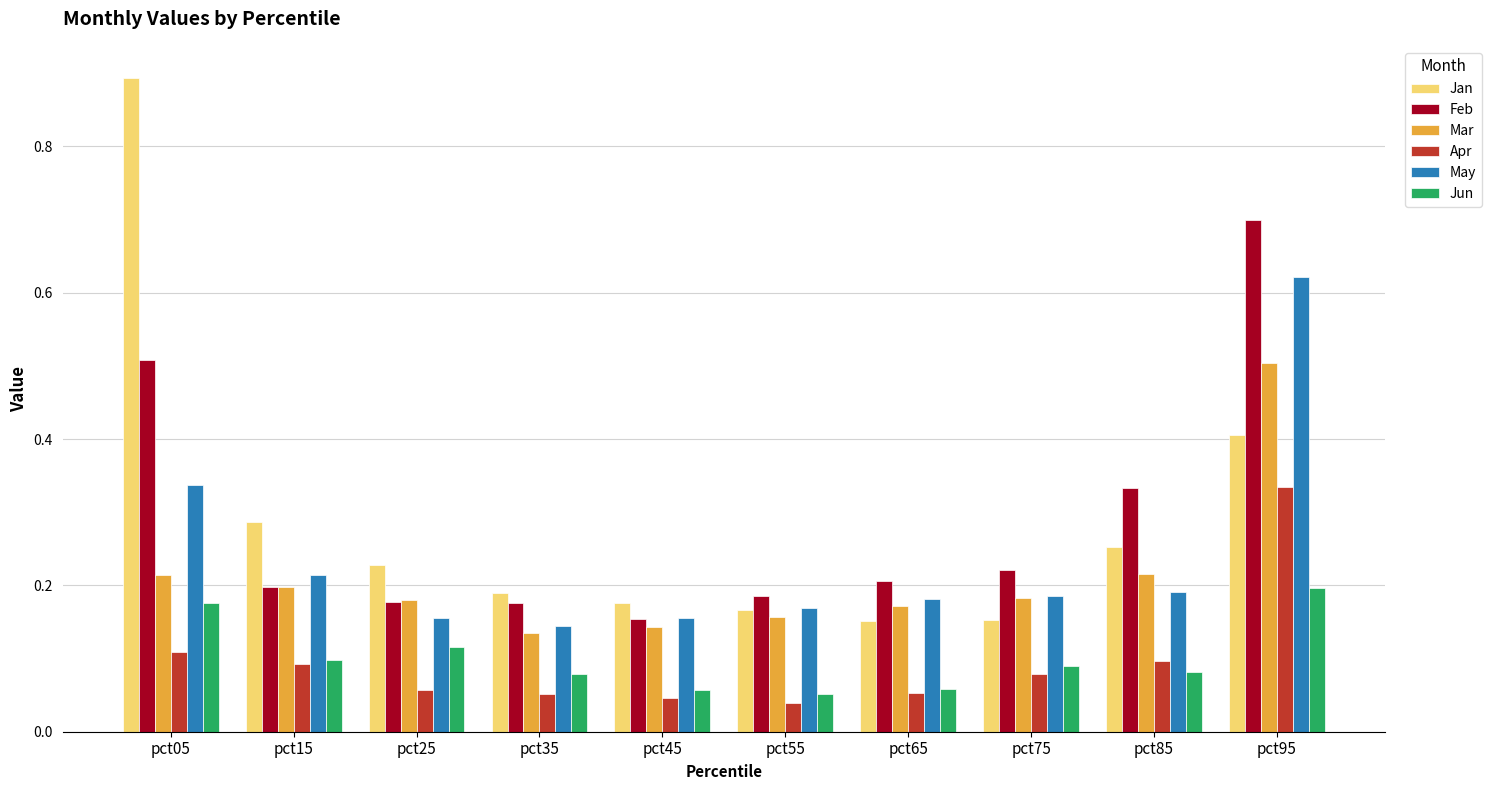

Which series changed the most between pct05 and pct15?

Jan